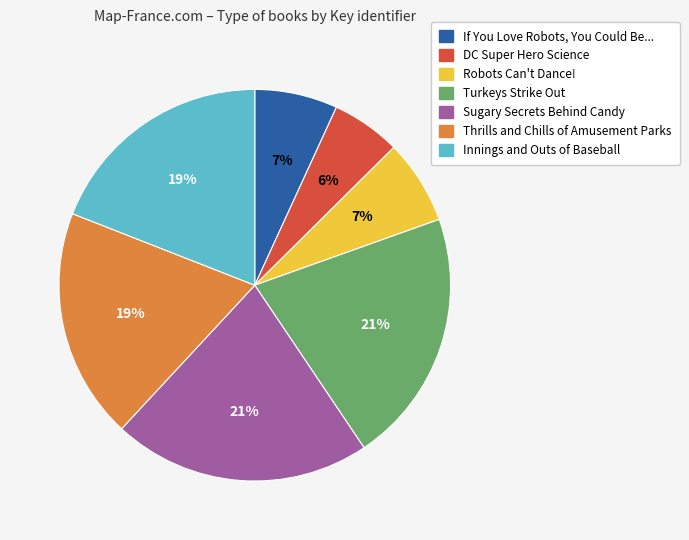

How many slices are in this pie chart?

7